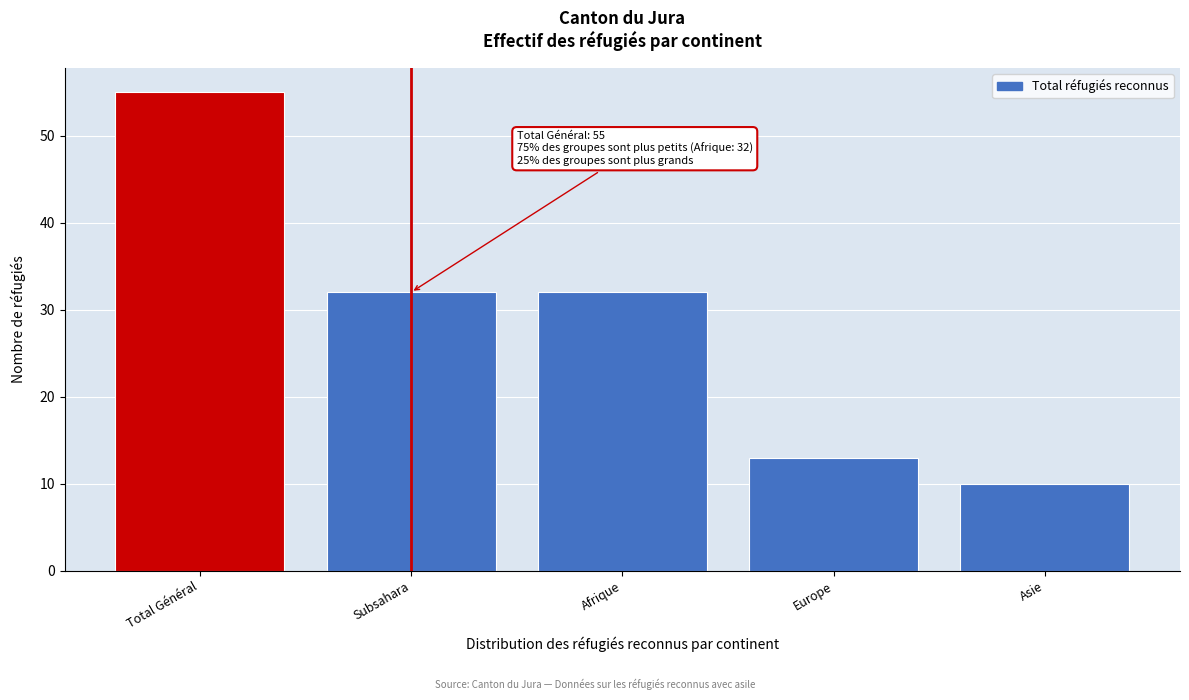

Reading left to right, extract all data points from this chart.

55	32	32	13	10